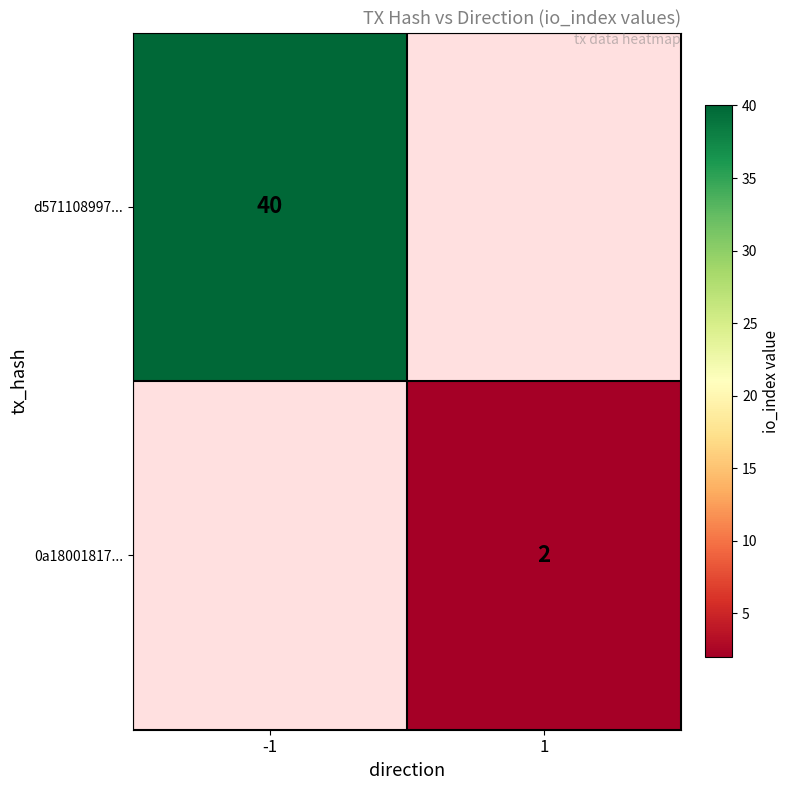

Is it true that d571108997... equals 40 at -1?

True